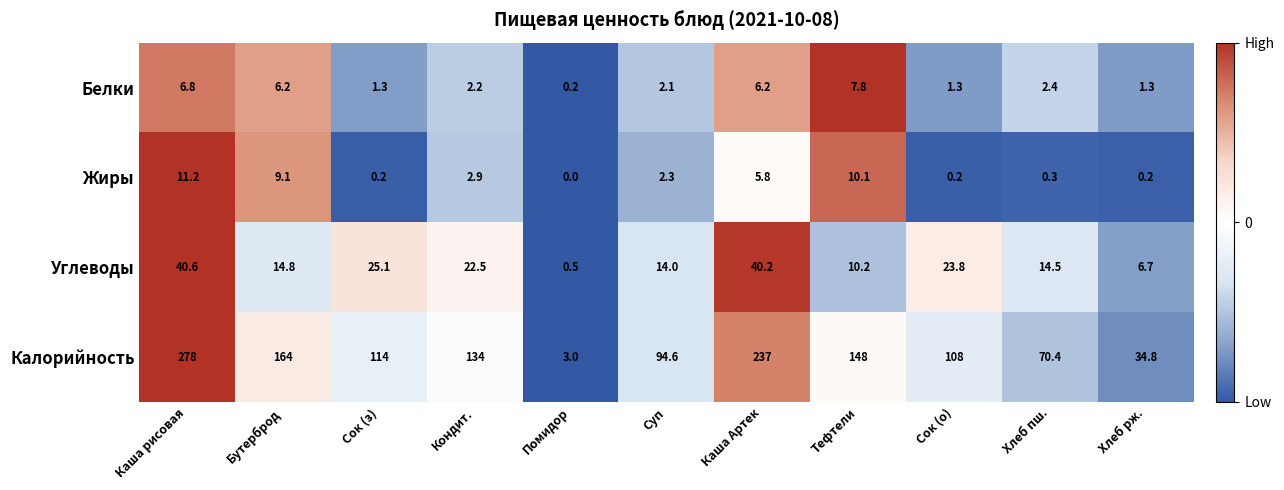

Rank the series at Тефтели from lowest to highest value.

Белки, Жиры, Углеводы, Калорийность